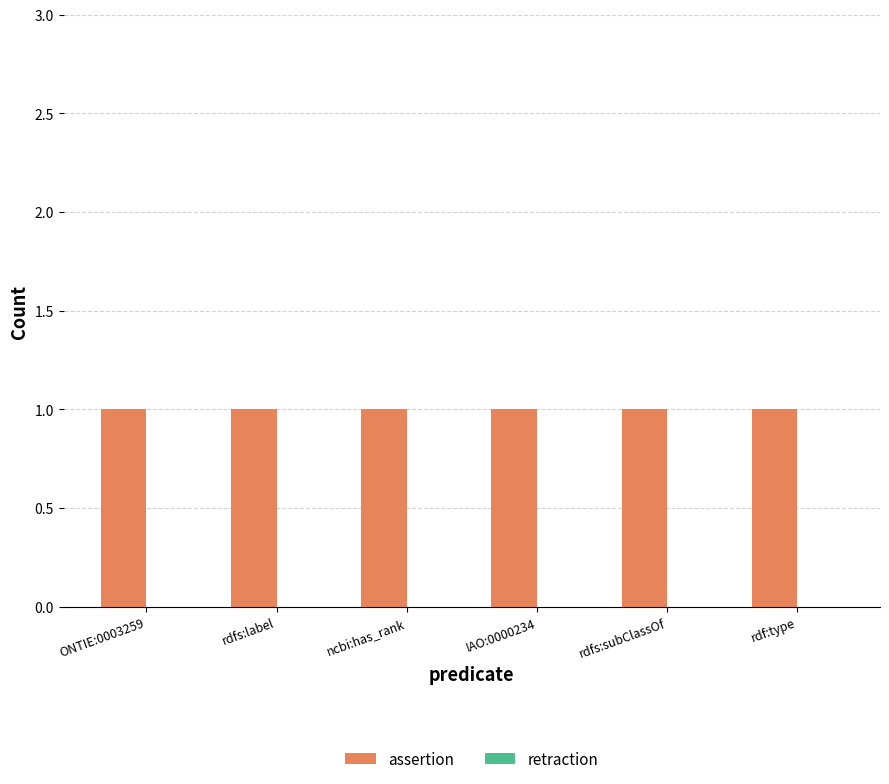

Which series has the largest total across all categories?

assertion